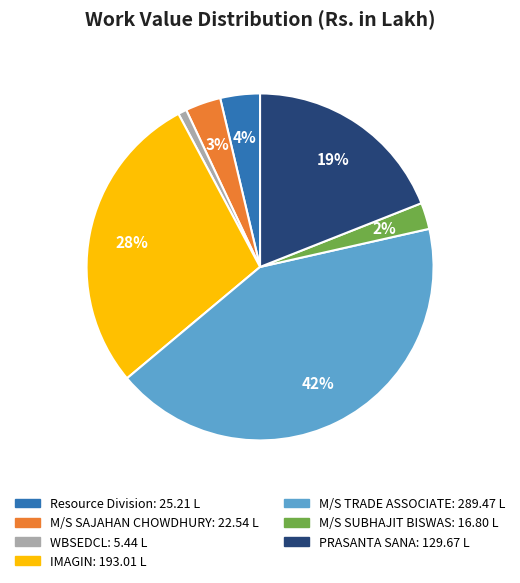

To the nearest percent, what is the average slice percentage?

14%